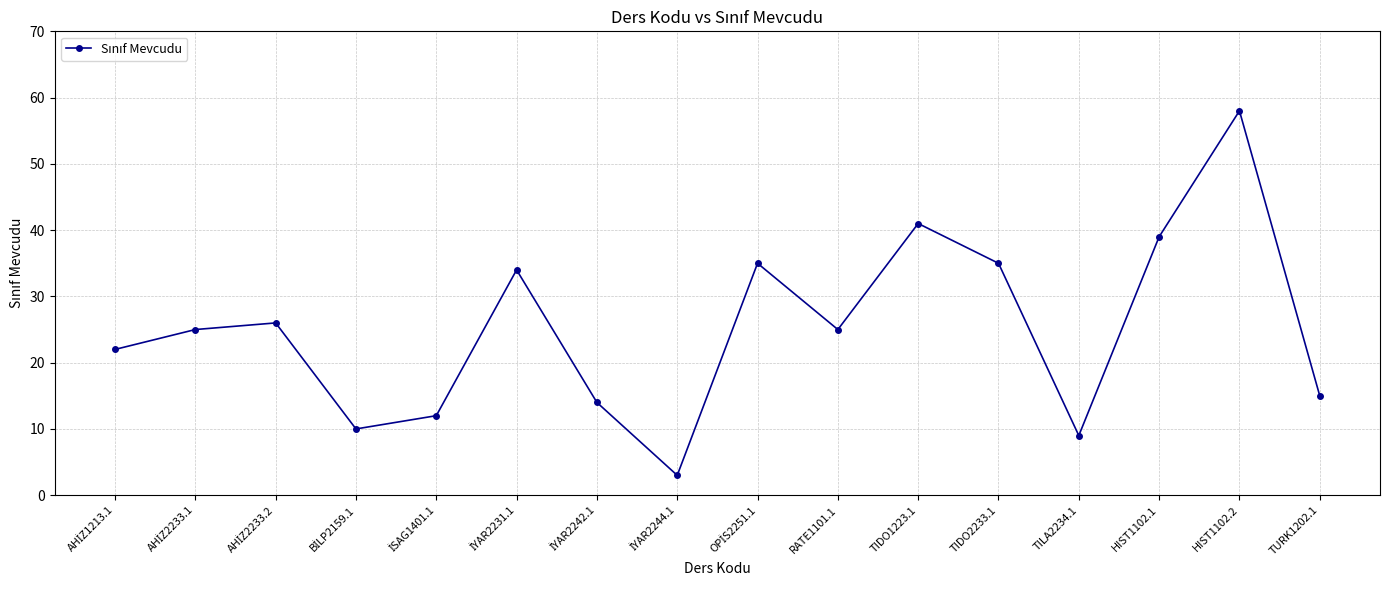

Is it true that the value at TURK1202.1 is 15?

True